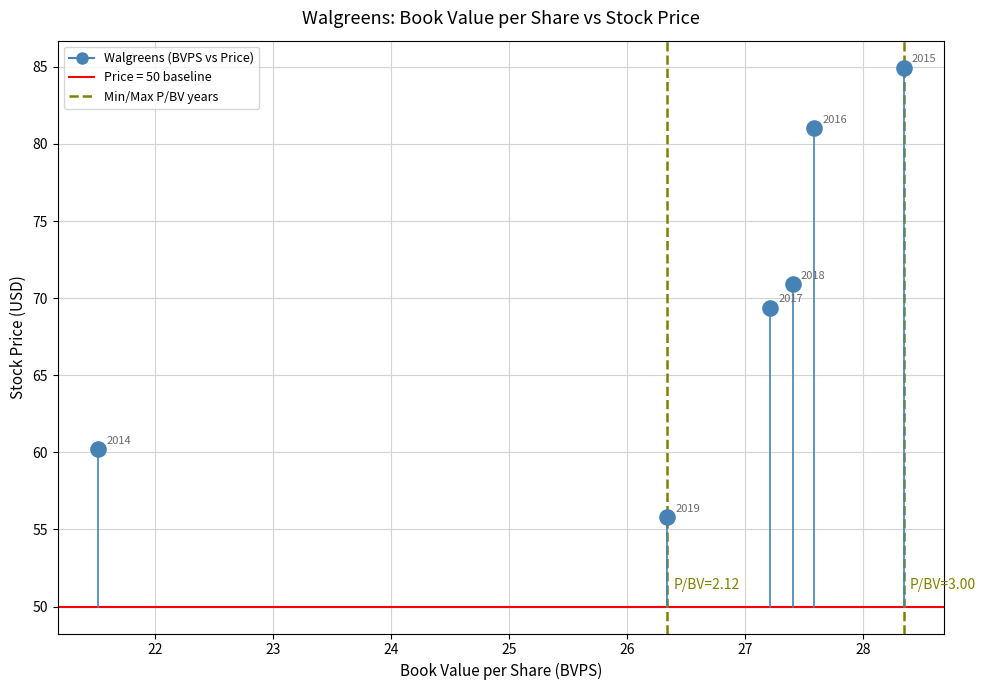

What is the average Y value?

70.4